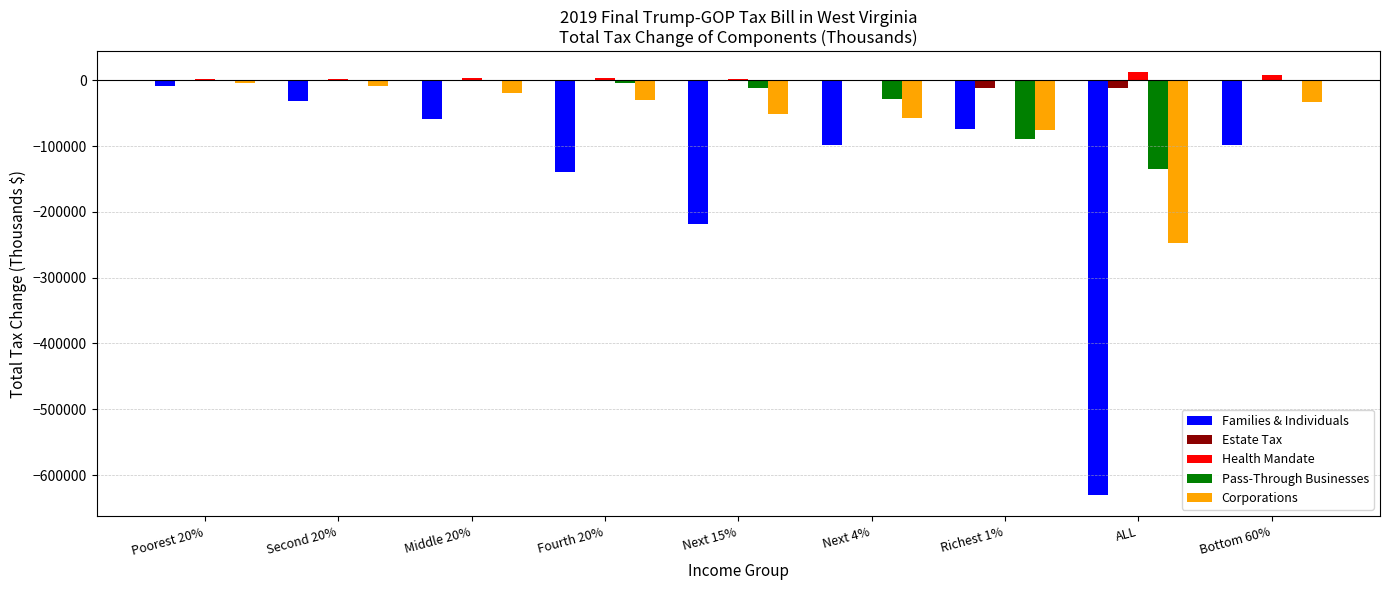

What is the average value of the Health Mandate series?

3500